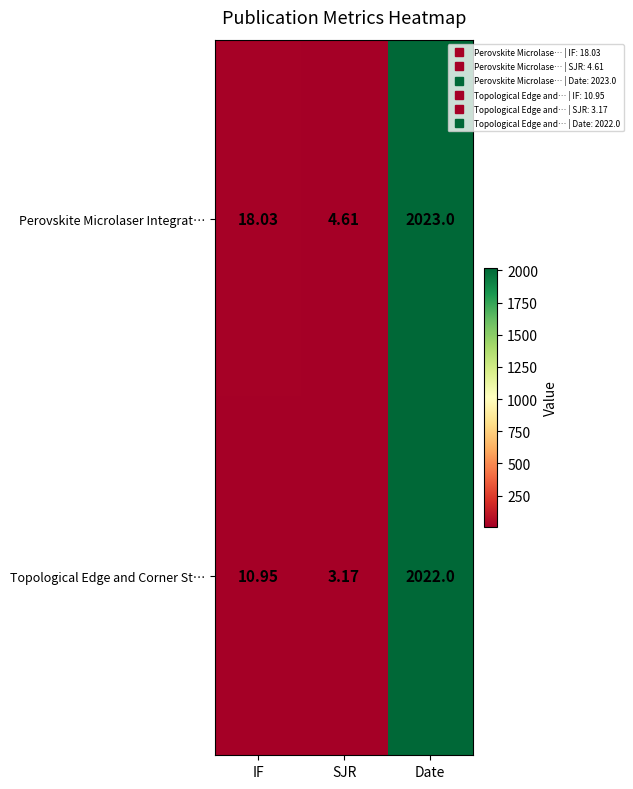

At how many categories does at least one series exceed 1927?

1